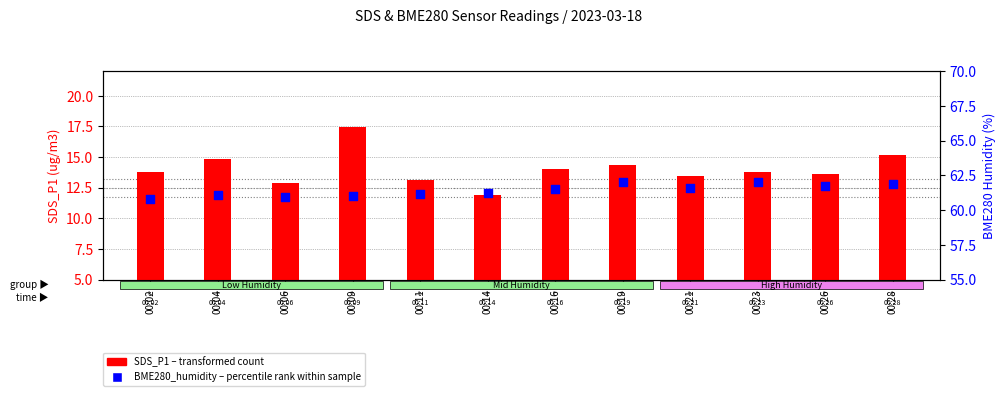

What are all the series names shown in the legend?

SDS_P1 (transformed count), BME280_humidity (percentile rank)